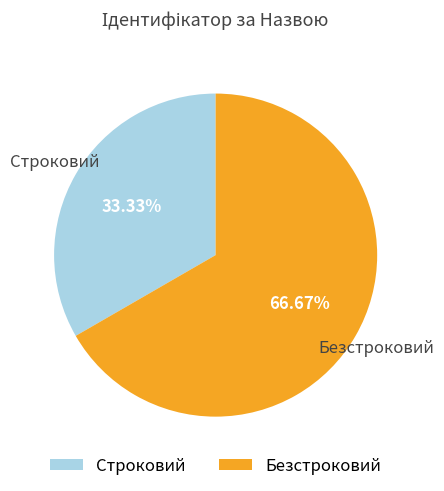

Which slice represents more than half of the pie?

Безстроковий